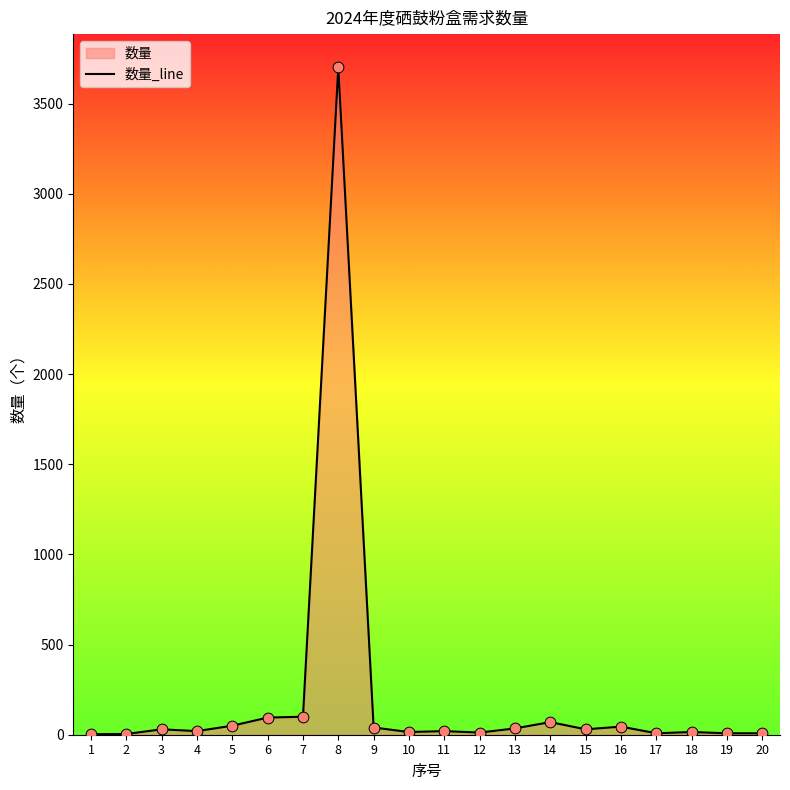

Which has a higher value, 1 or 7?

7